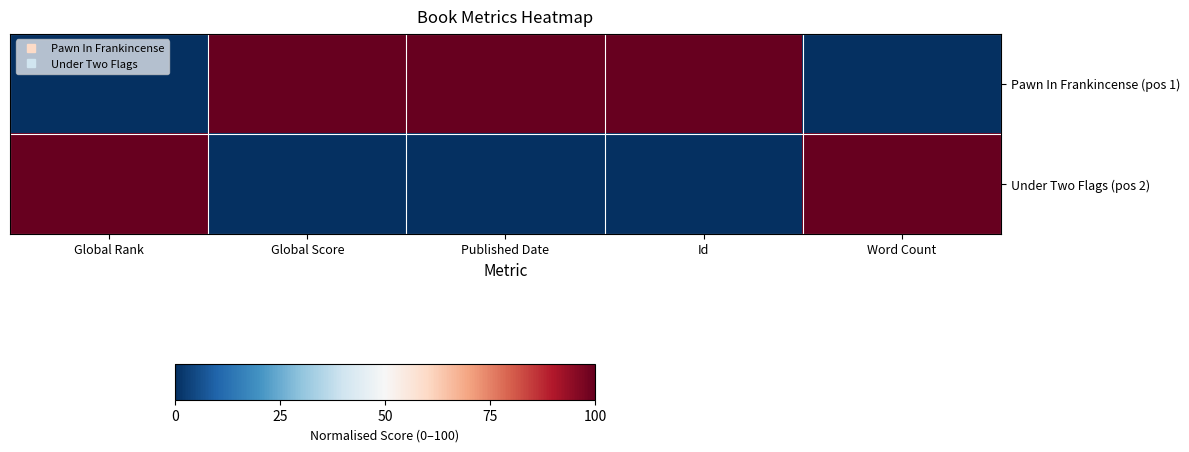

Count the number of categories in the chart.

5